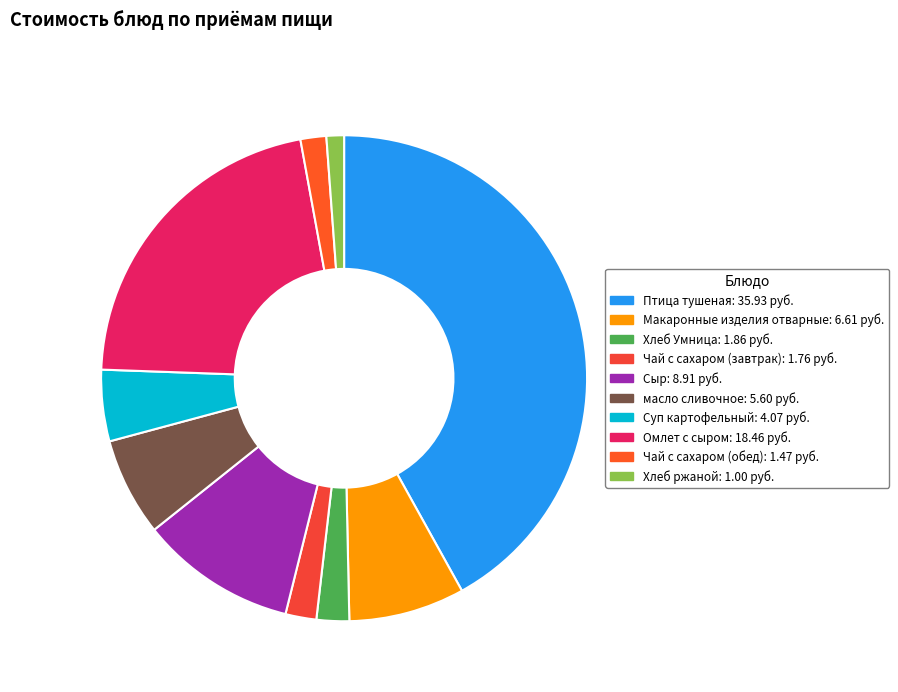

Does Омлет с сыром account for over 50% of the chart?

No